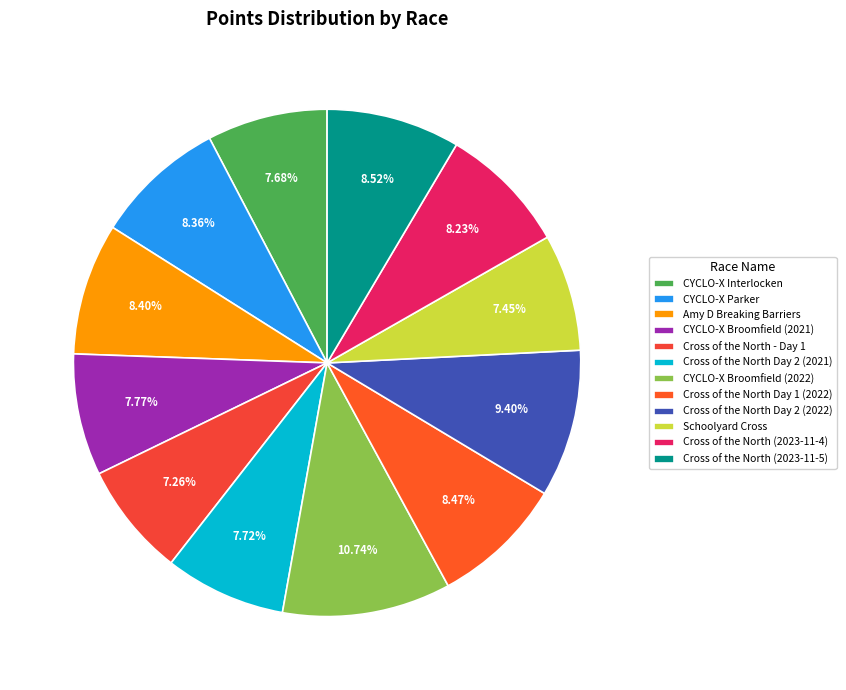

Which category has the smallest portion of the pie?

Cross of the North - Day 1